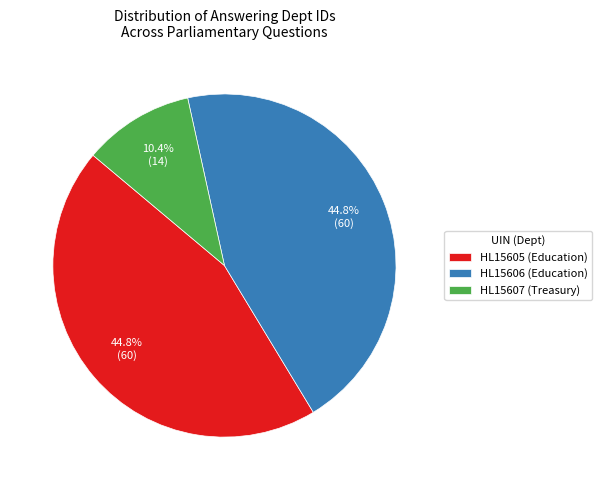

Approximately how many times larger is the value at HL15605 (Education) compared to HL15607 (Treasury)?

4.3